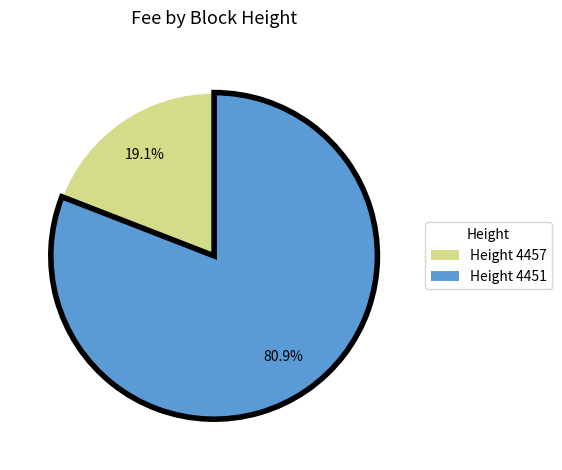

Count the number of slices in the pie.

2